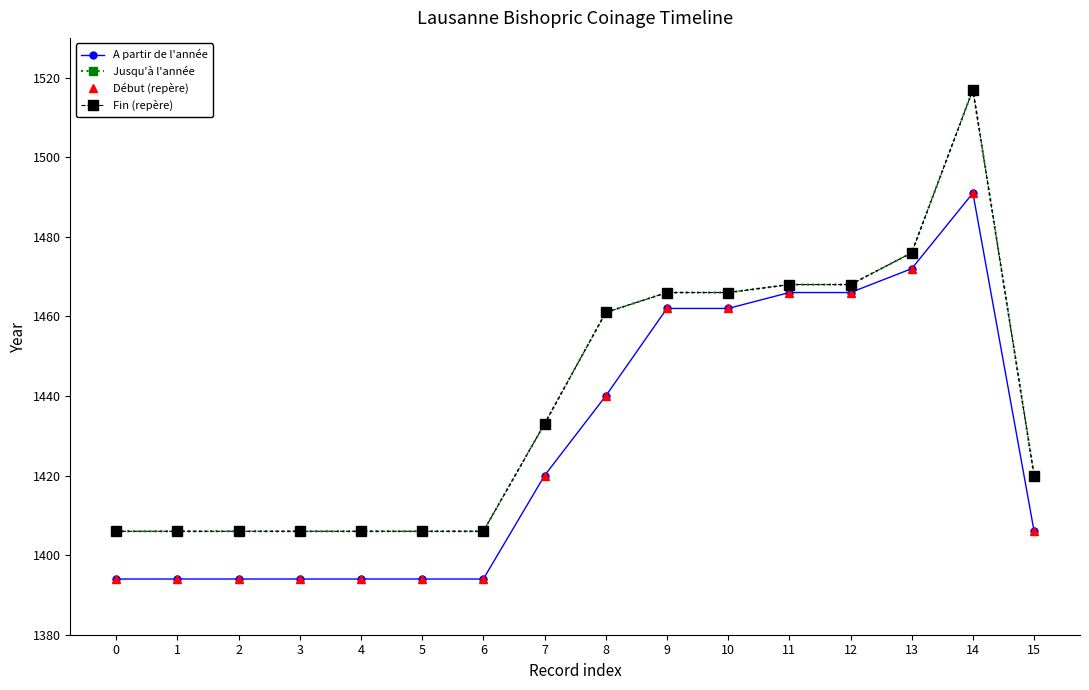

What is the value of the Début (repère) point at the 6th from the left?

1394